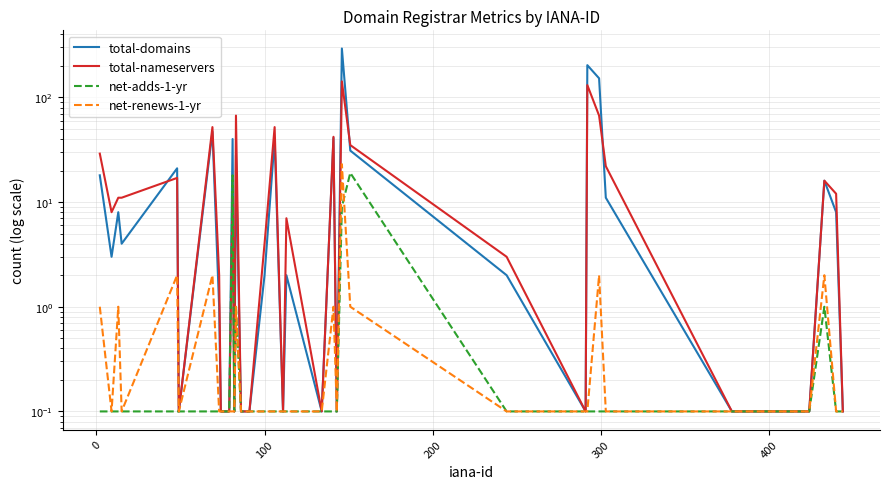

Is it true that total-nameservers equals 5.9 at 100?

False